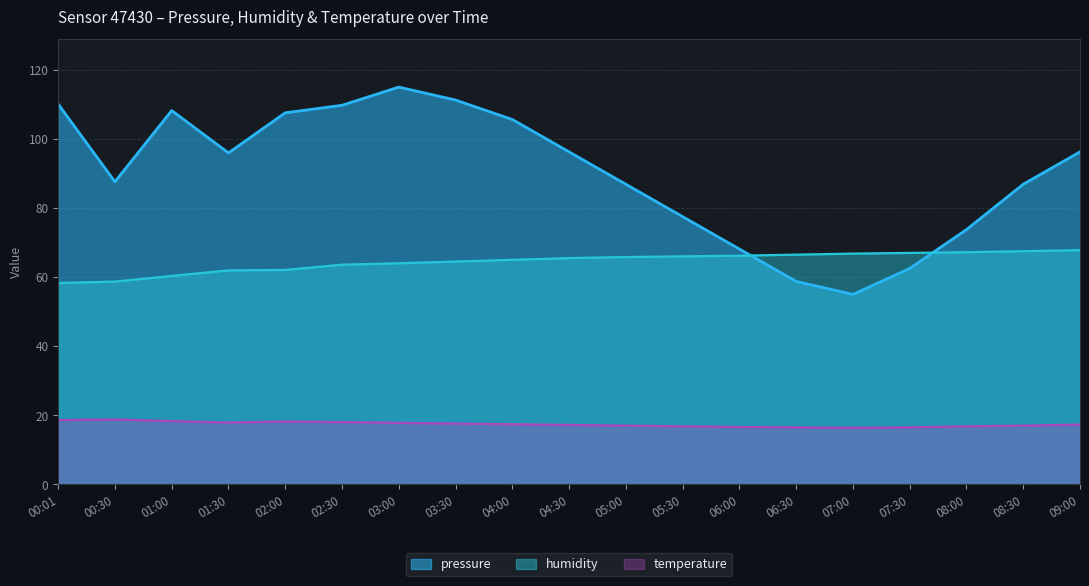

What is the label of the 16th point from the left?

07:30